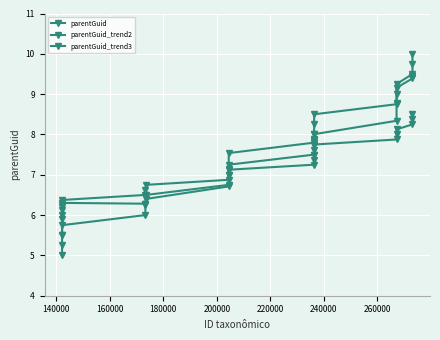

Does the chart have visible grid lines?

Yes